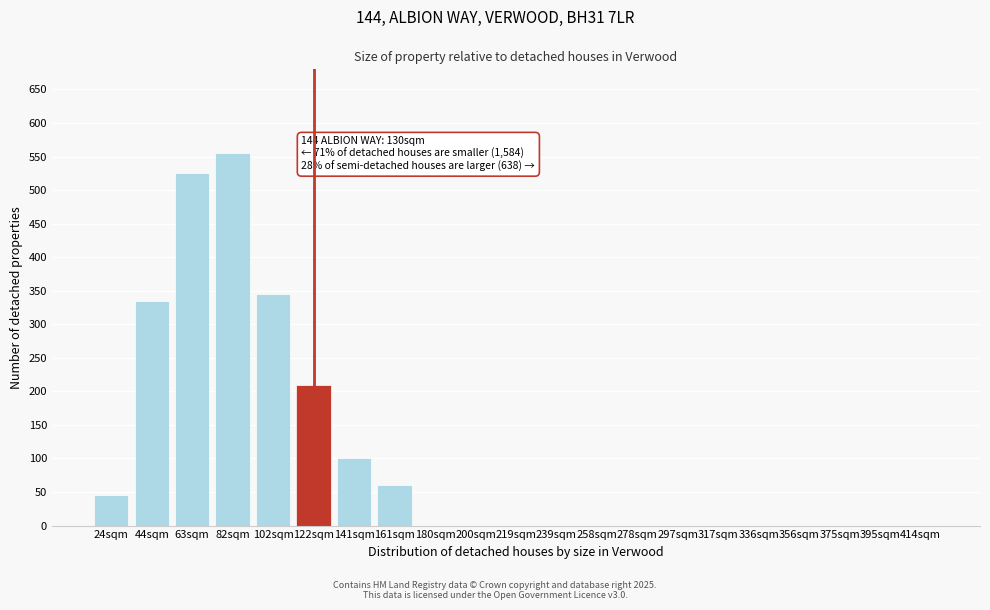

Reading right to left, extract all data points from this chart.

414sqm=0	395sqm=0	375sqm=0	356sqm=0	336sqm=0	317sqm=0	297sqm=0	278sqm=0	258sqm=0	239sqm=0	219sqm=0	200sqm=0	180sqm=0	161sqm=60	141sqm=100	122sqm=210	102sqm=345	82sqm=555	63sqm=525	44sqm=335	24sqm=45